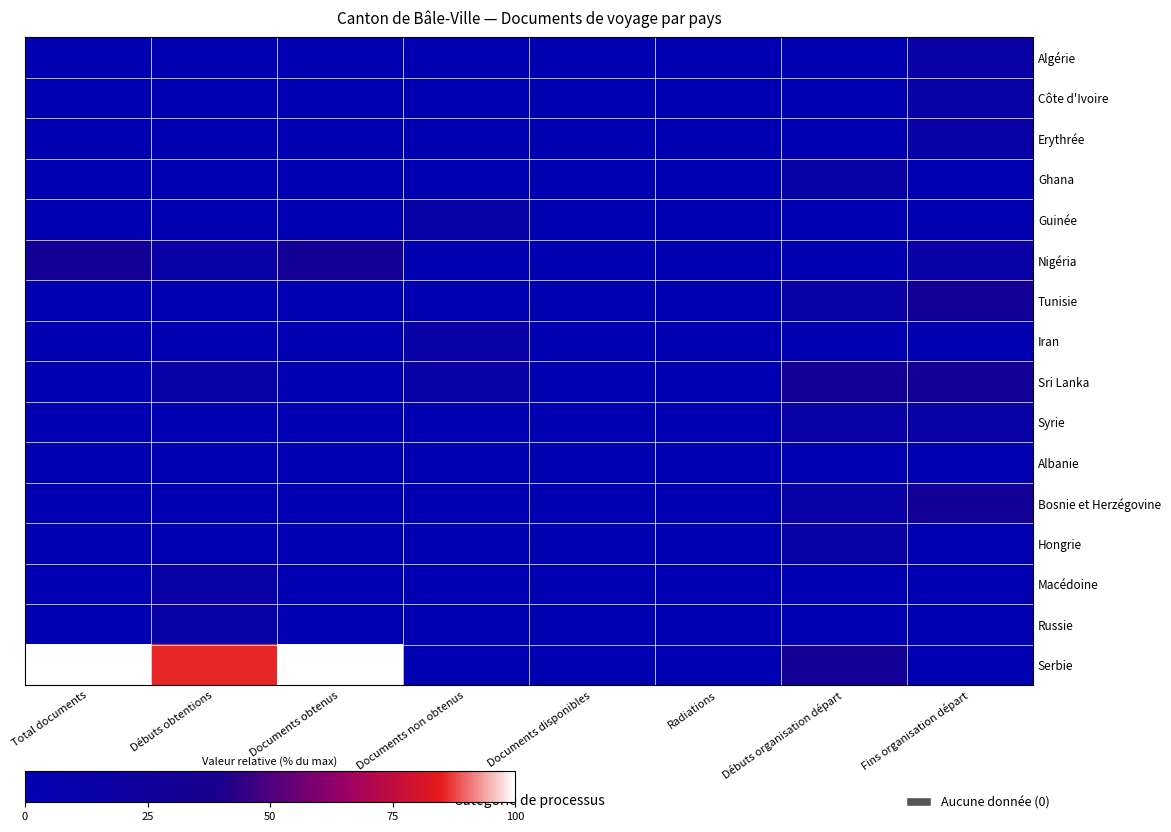

Which has a higher value, Radiations or Documents obtenus?

Radiations